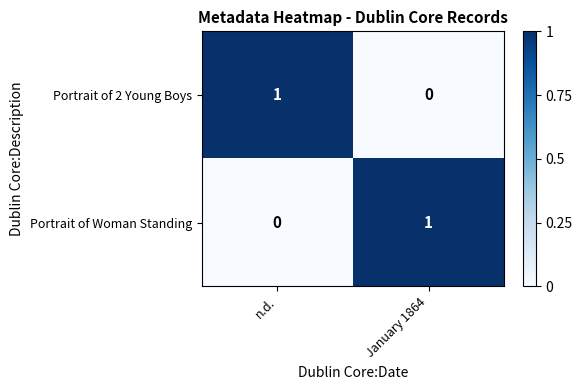

The value of Portrait of 2 Young Boys at January 1864 is 0. True or false?

True